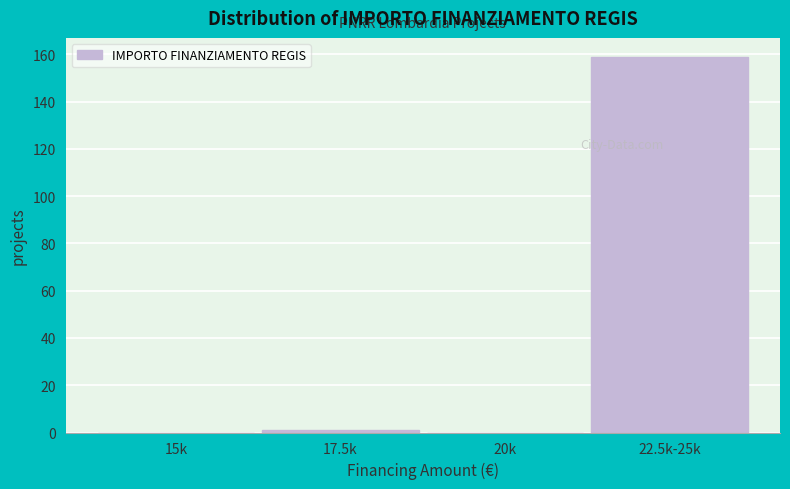

Reading left to right, list all the values displayed in this chart.

15k=0	17.5k=1	20k=0	22.5k-25k=159